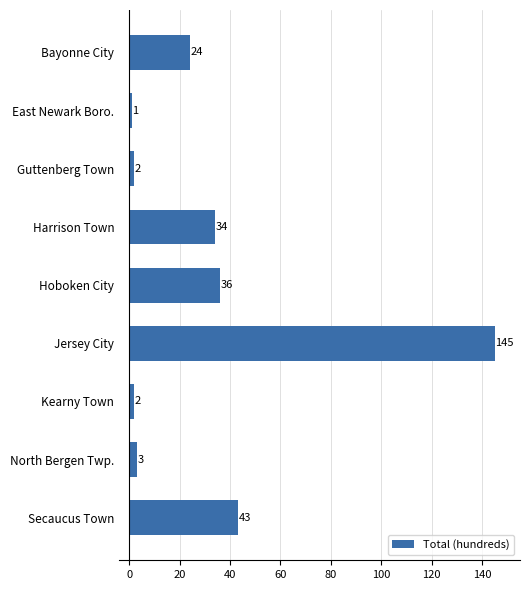

How many data points are less than 24?

4